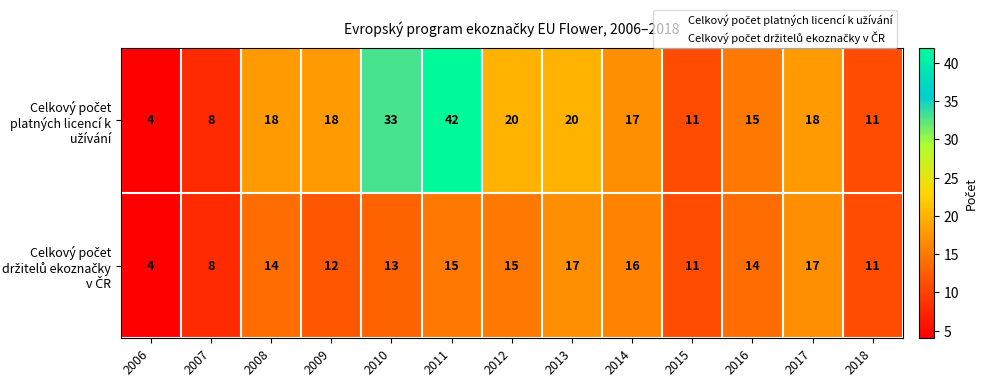

At which category does the chart reach its minimum across all series?

2006